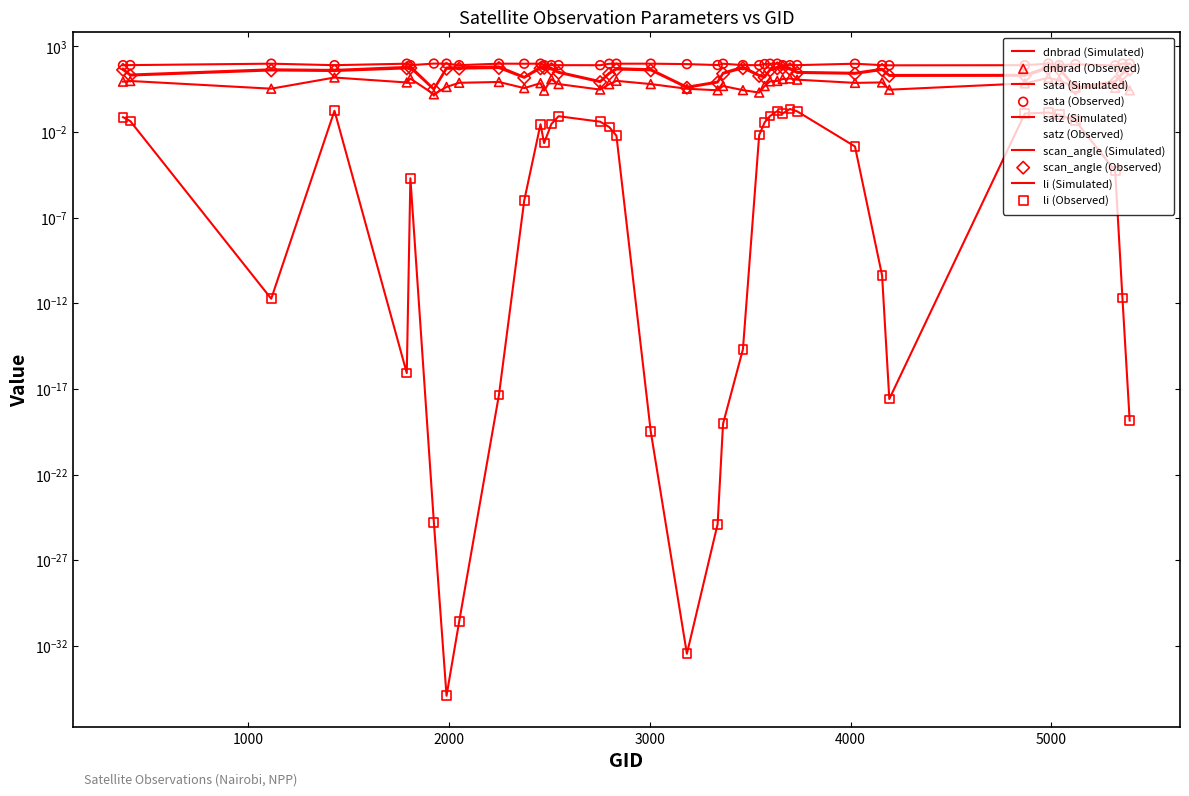

Is the value of scan_angle at 20 greater than the value of satz at 36?

Yes